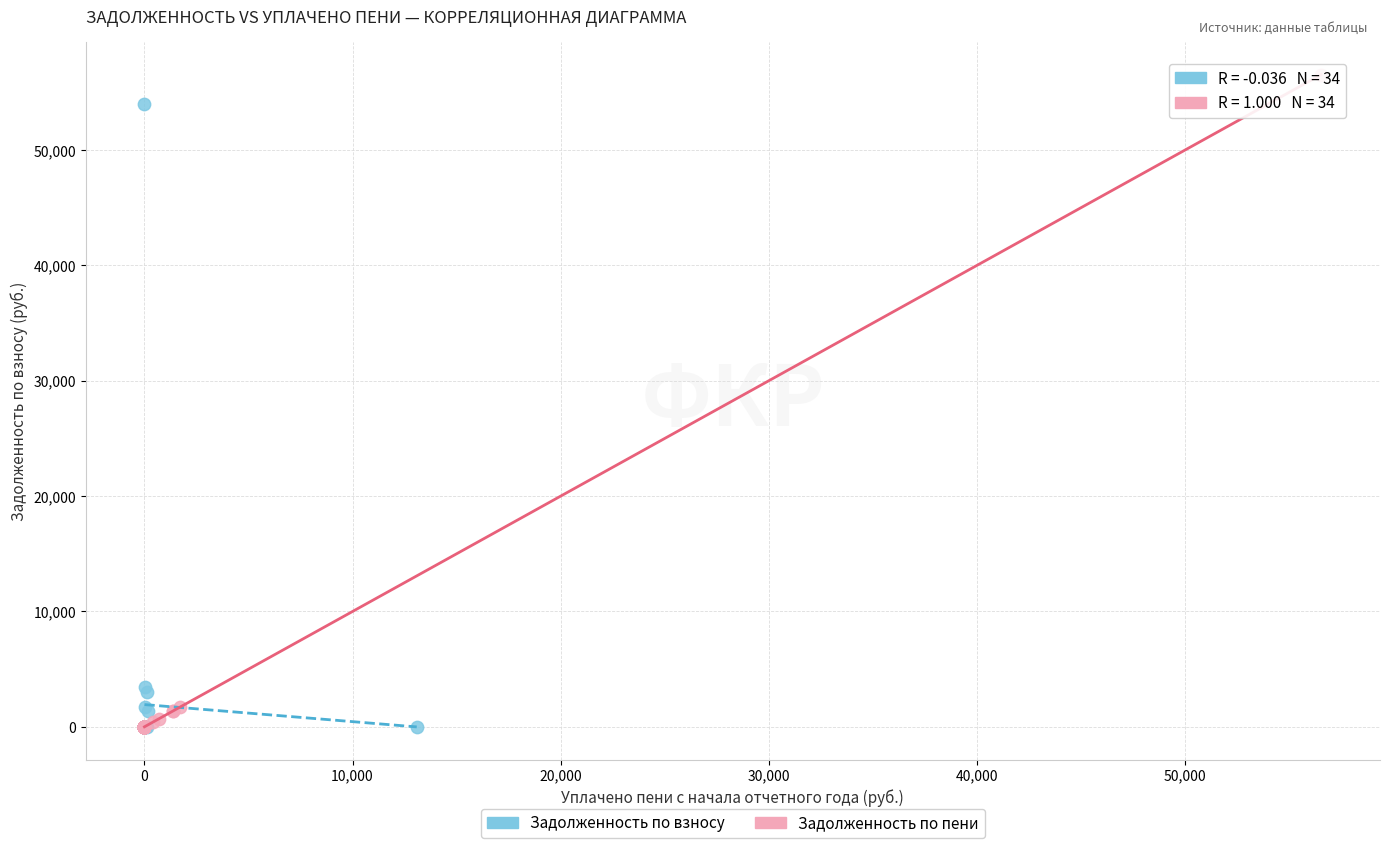

Which series has the largest Y range (max minus min)?

Задолженность по пени